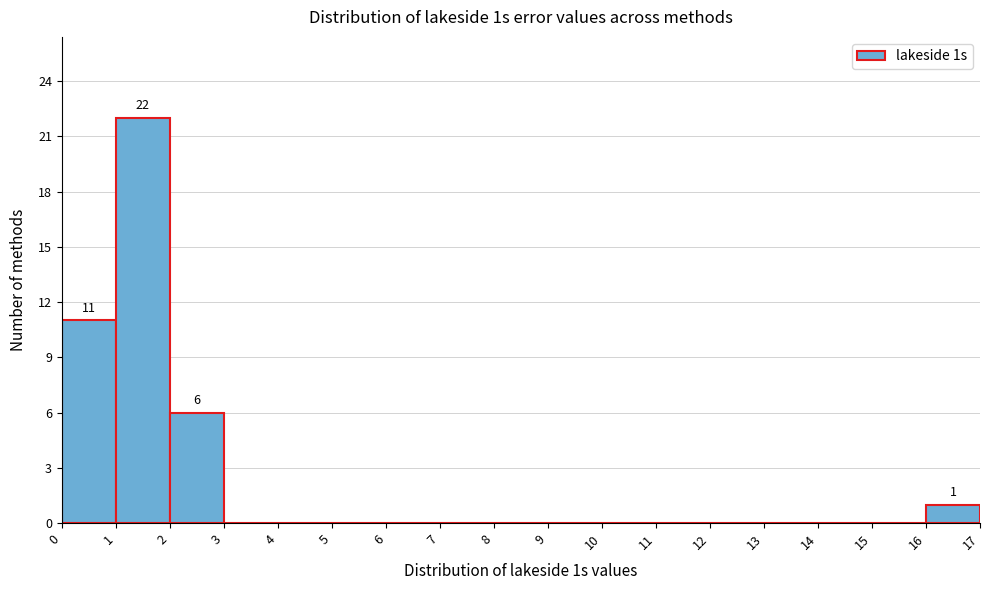

Over which range of the x-axis is the bar tallest?

1 to 2